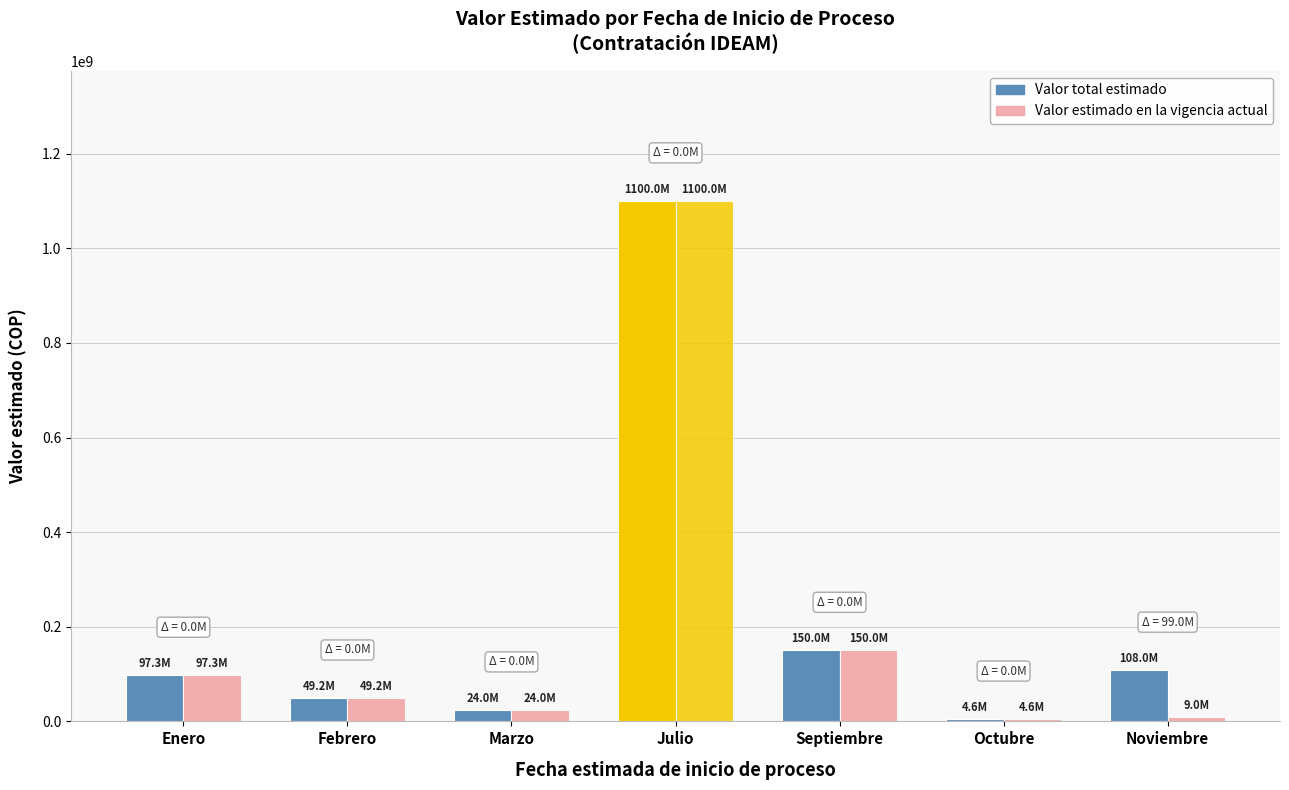

List the series in order of their peak value, highest first.

Valor total estimado, Valor estimado en la vigencia actual